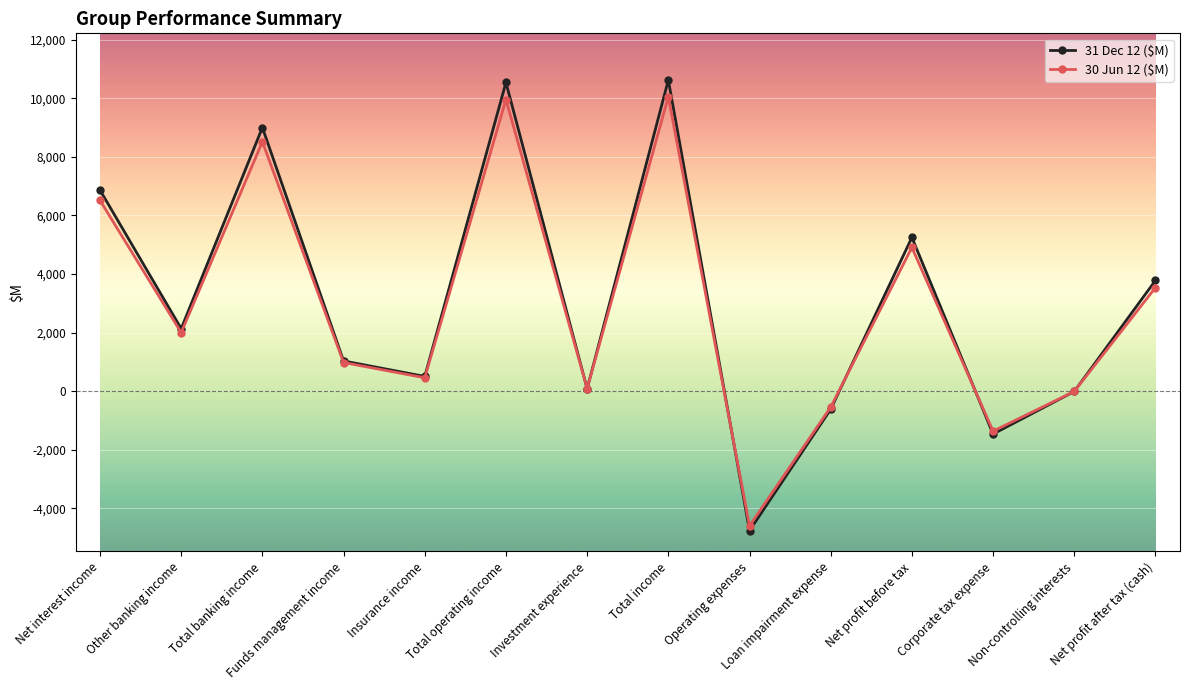

What is the value of the 31 Dec 12 ($M) point at the 2nd from the left?

2135